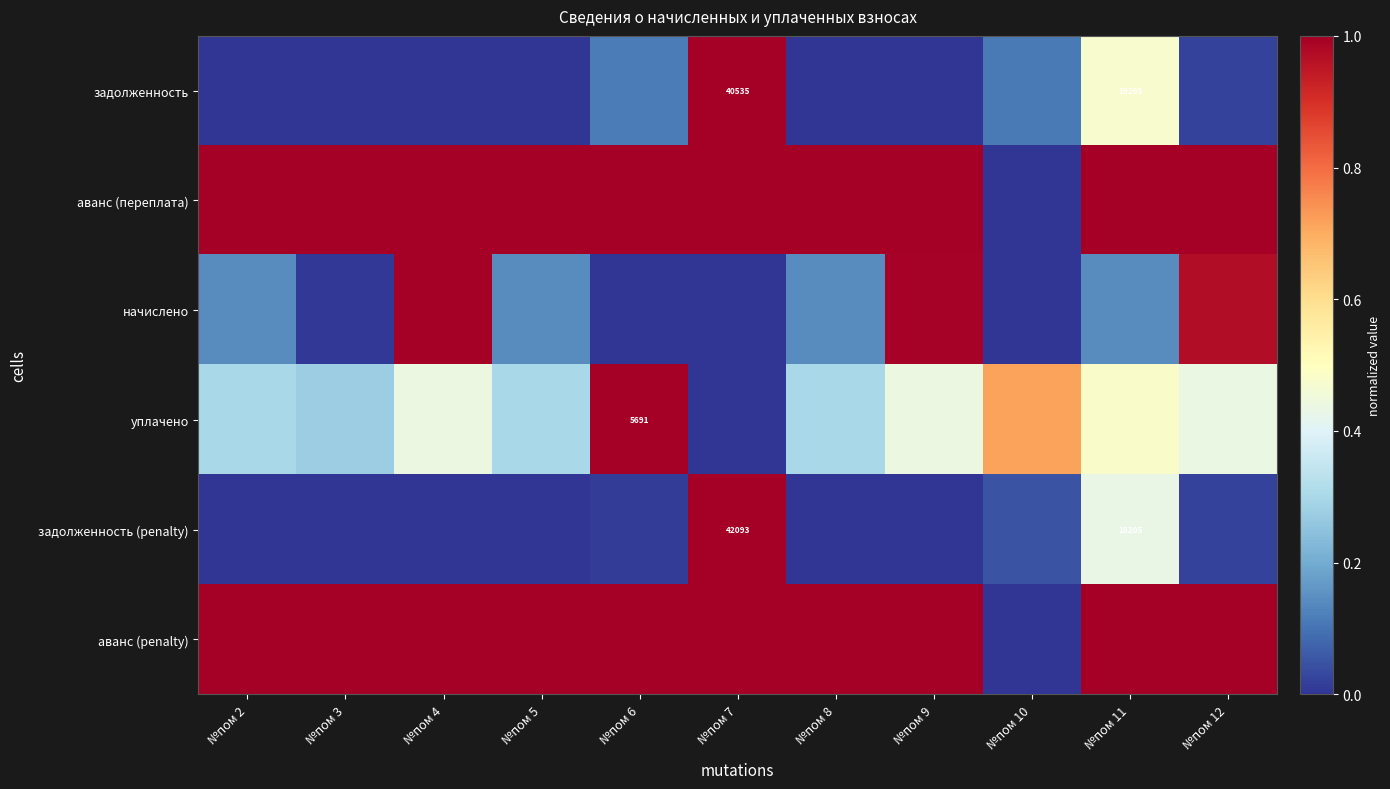

List the series in order of their peak value, lowest first.

задолженность, аванс (переплата), начислено, уплачено, задолженность (penalty), аванс (penalty)